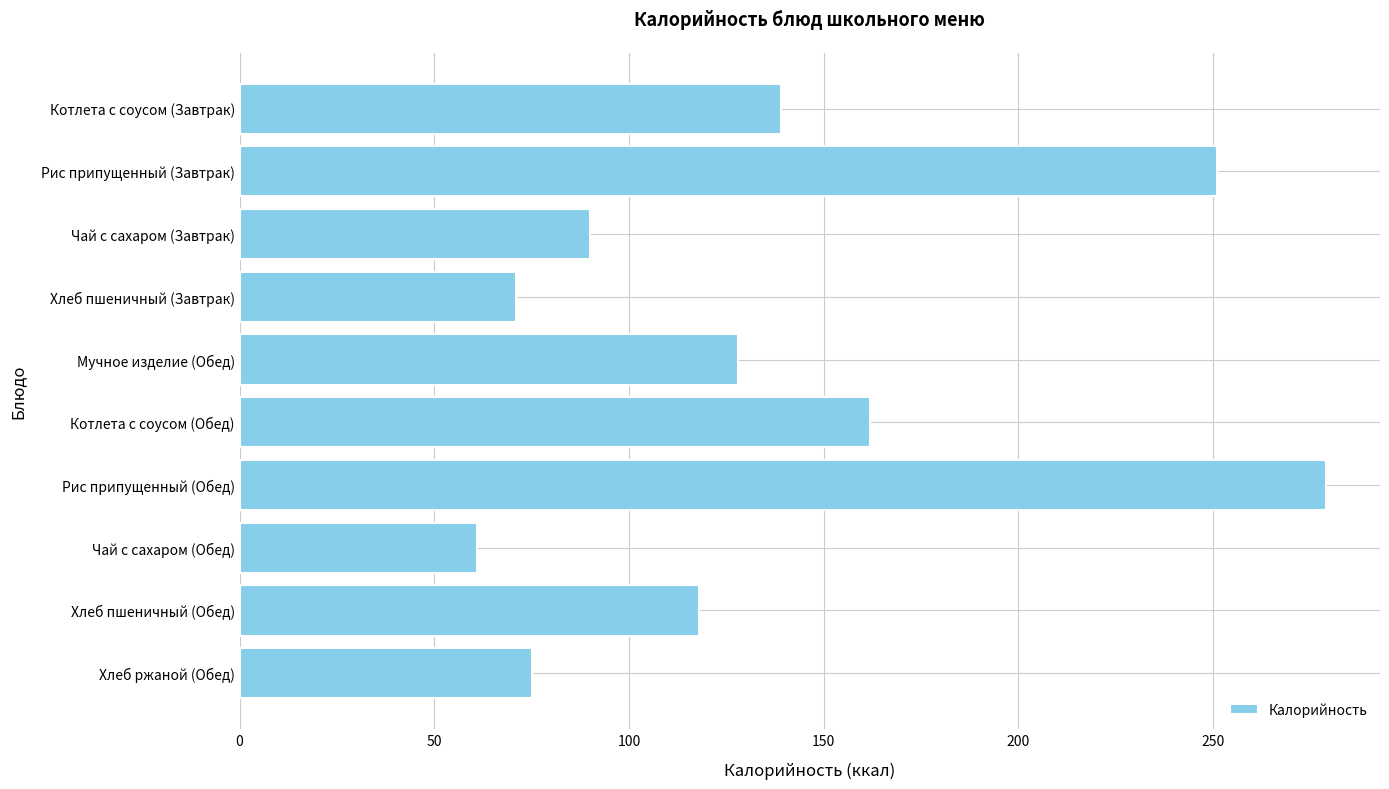

At which category does the chart reach its peak across all series?

Рис припущенный (Обед)